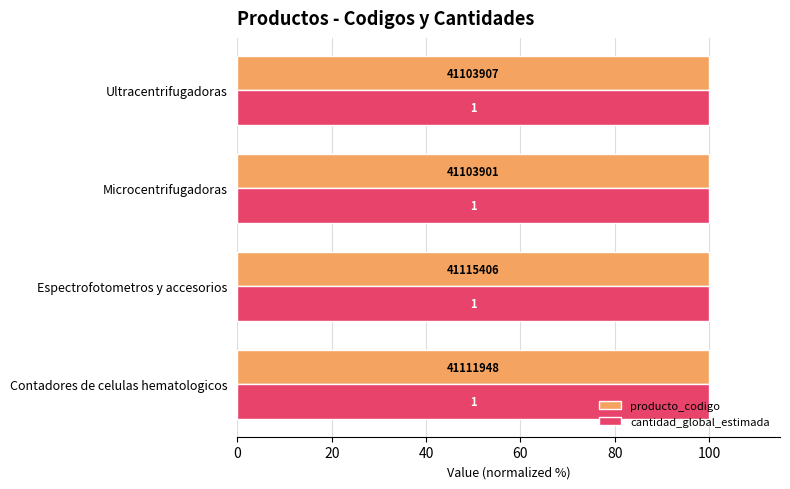

What are all the series names shown in the legend?

producto_codigo, cantidad_global_estimada